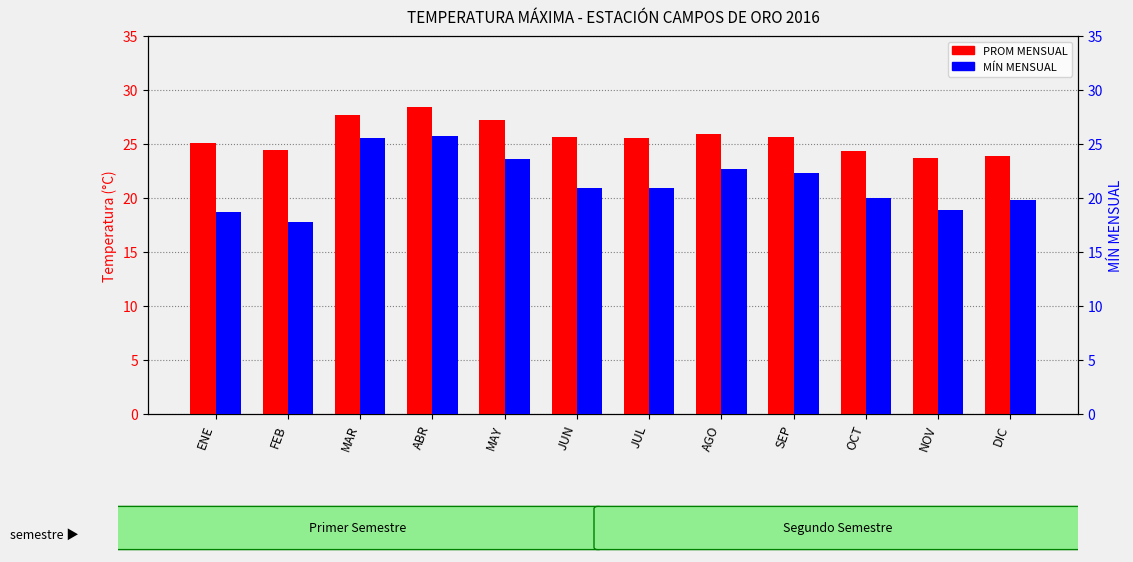

Does the chart contain any negative values?

No